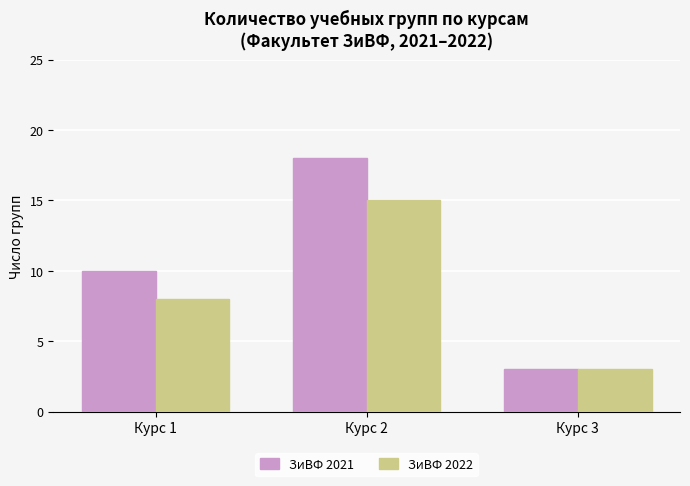

Which series has the largest range (max minus min)?

ЗиВФ 2021